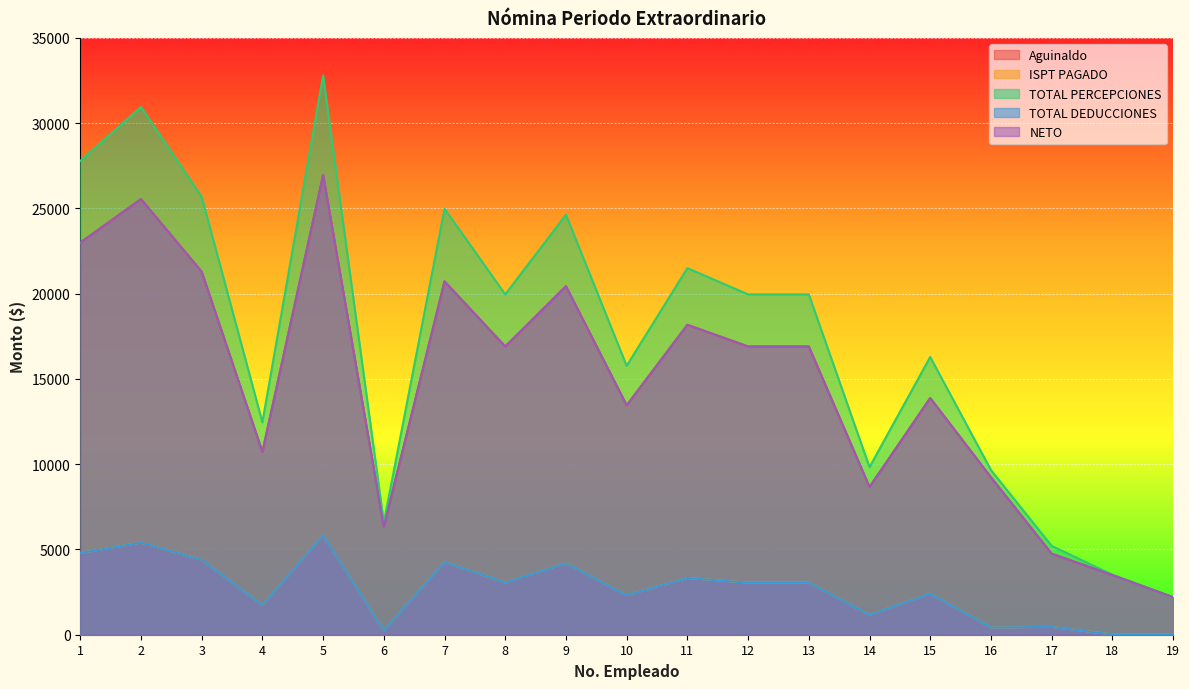

True or false: NETO and ISPT PAGADO cross at least once.

False